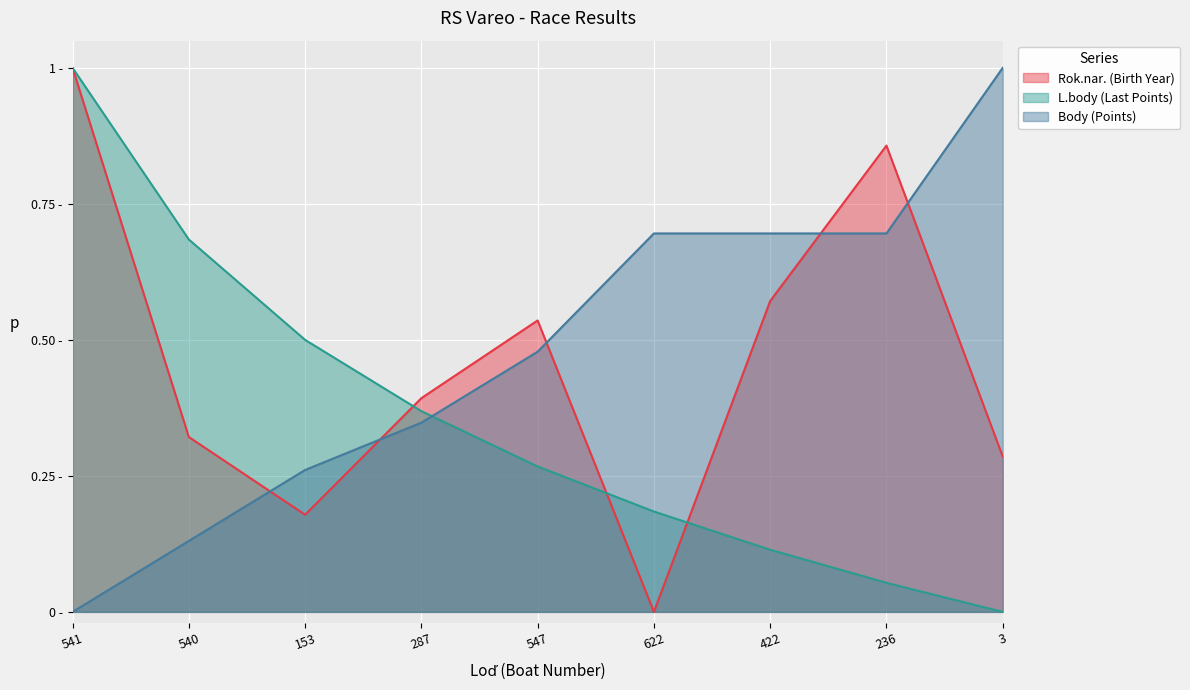

At how many categories does at least one series exceed 0?

9